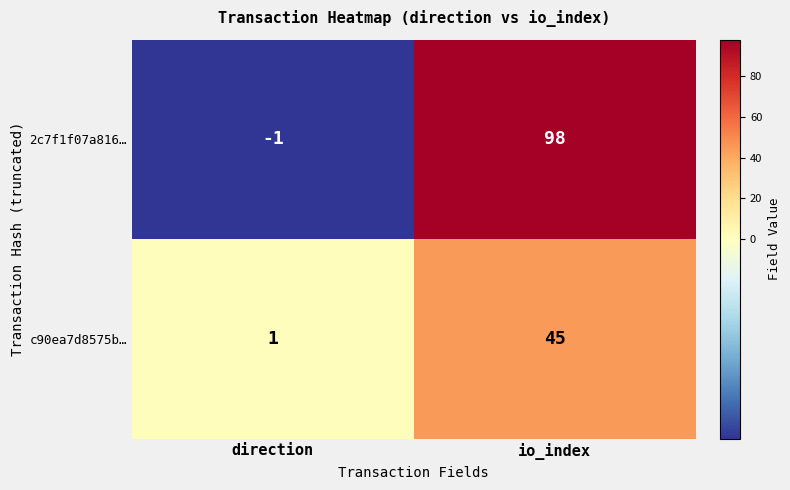

What is the difference between the maximum and minimum values in the 2c7f1f07a816… series?

99